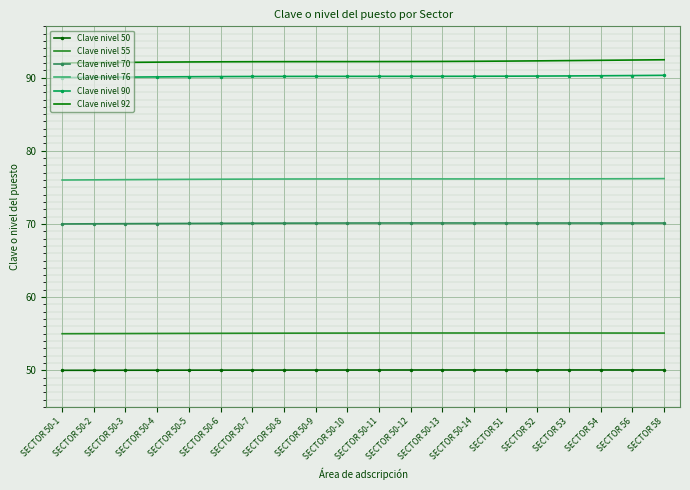

Is it true that Clave nivel 55 equals 55.1 at SECTOR 51?

True